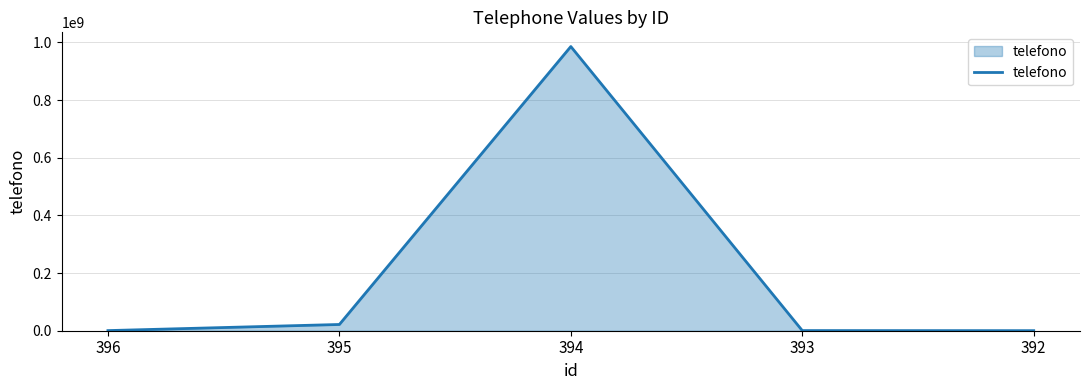

How many lines are shown in the chart?

1